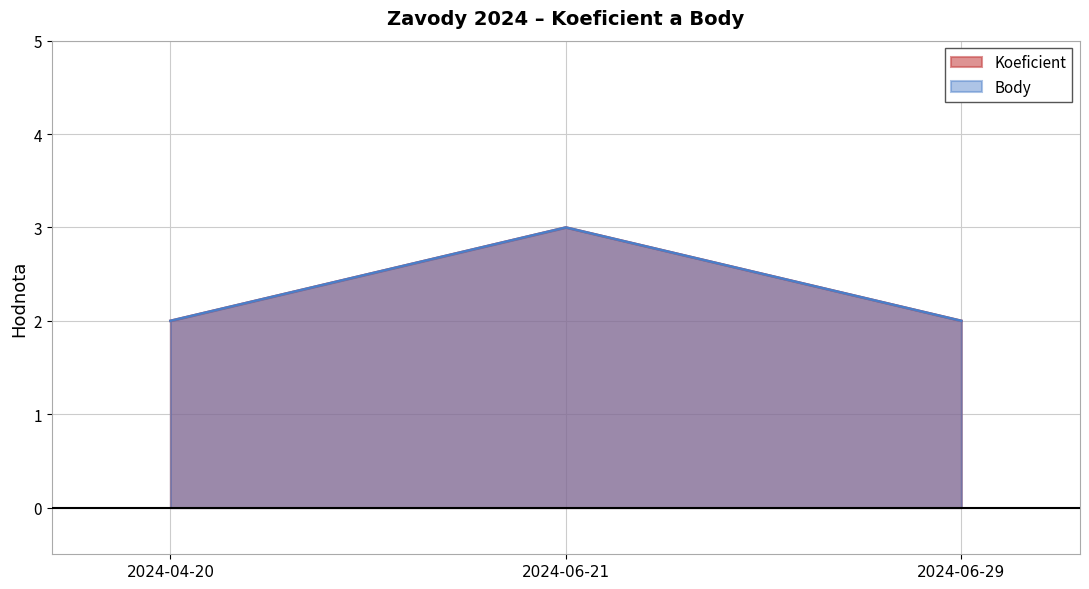

What position from the left is 2024-06-29?

3